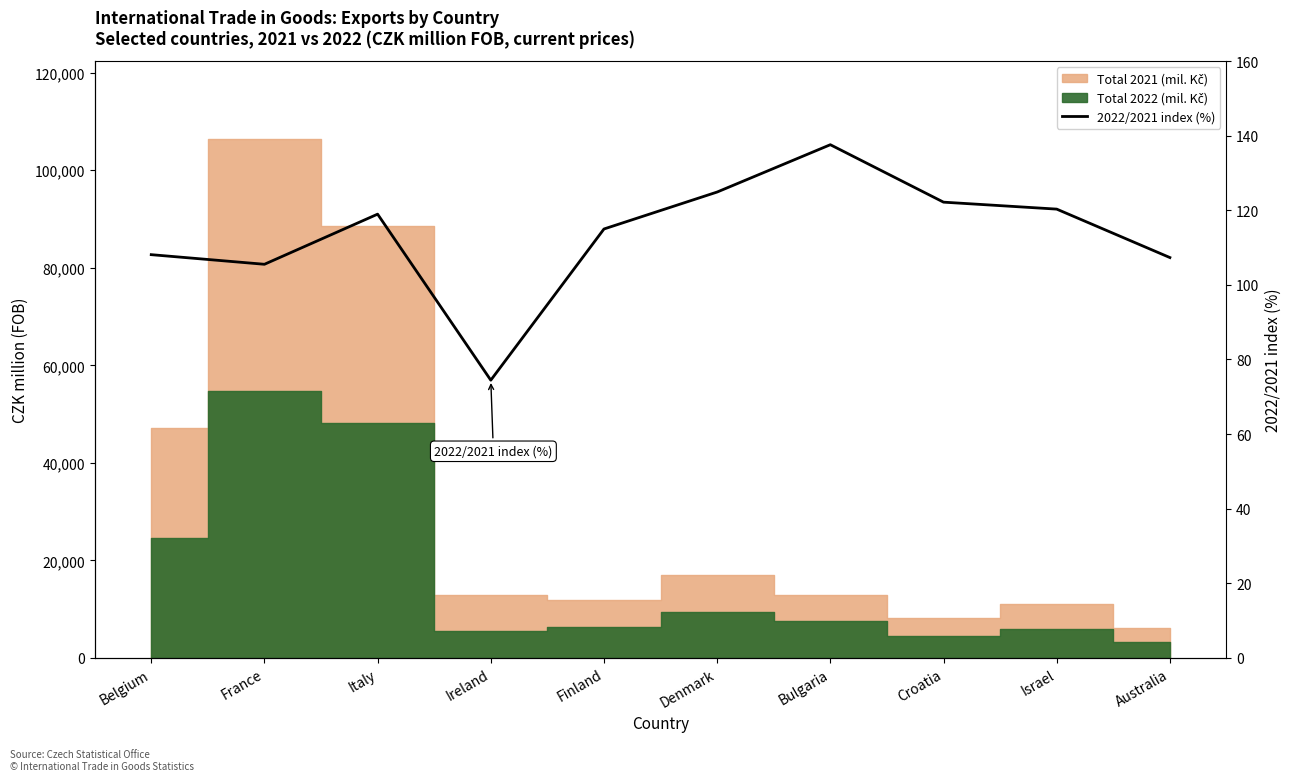

How many lines are shown in the chart?

1